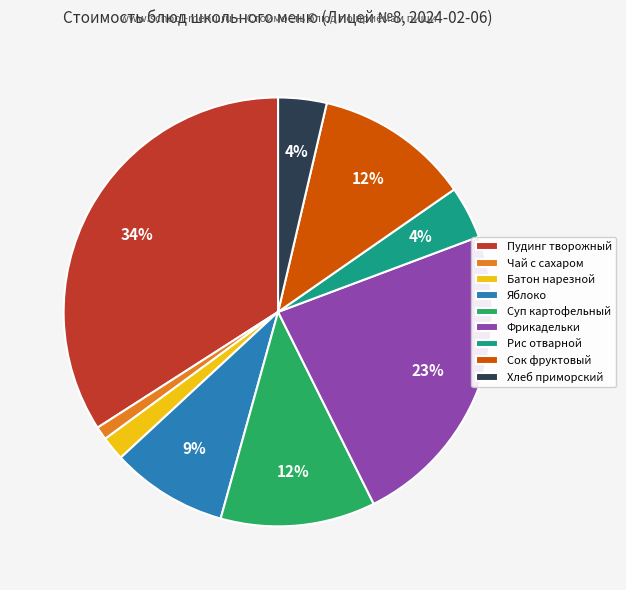

Is the sum of Яблоко and Пудинг творожный greater than half?

No